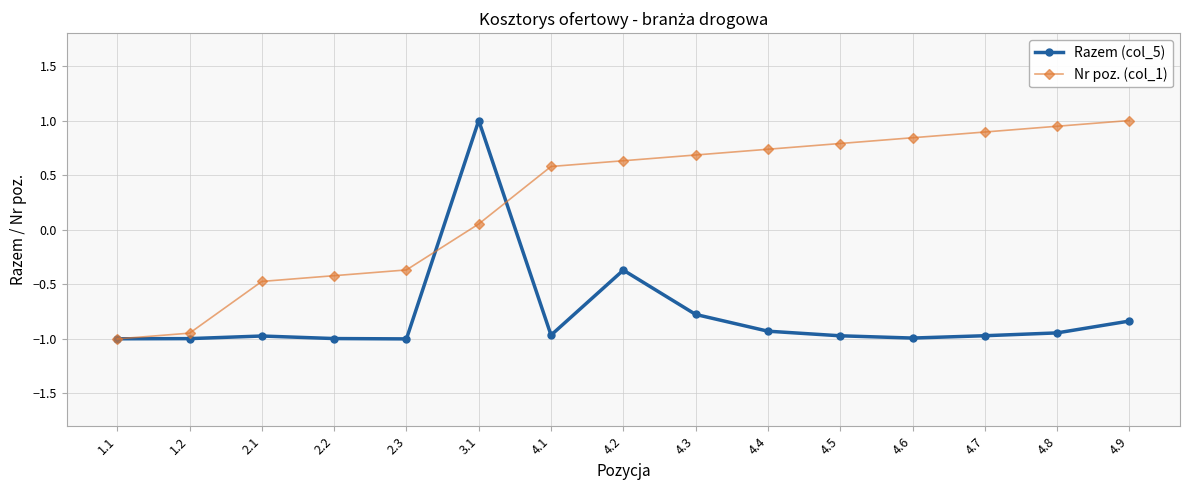

What are all the series names shown in the legend?

Razem (col_5), Nr poz. (col_1)